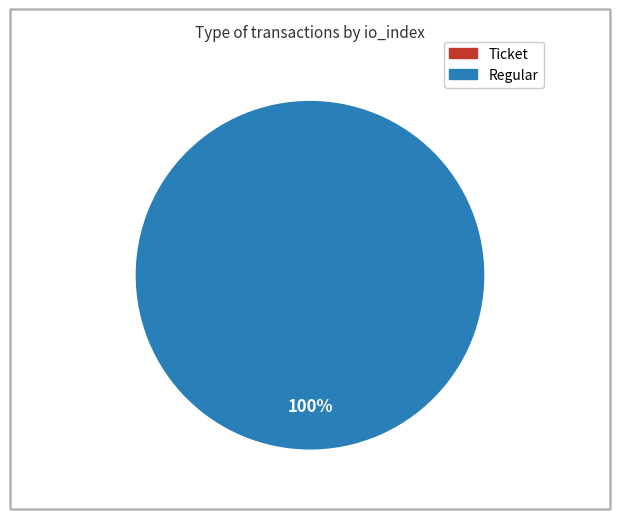

Count the number of slices in the pie.

2